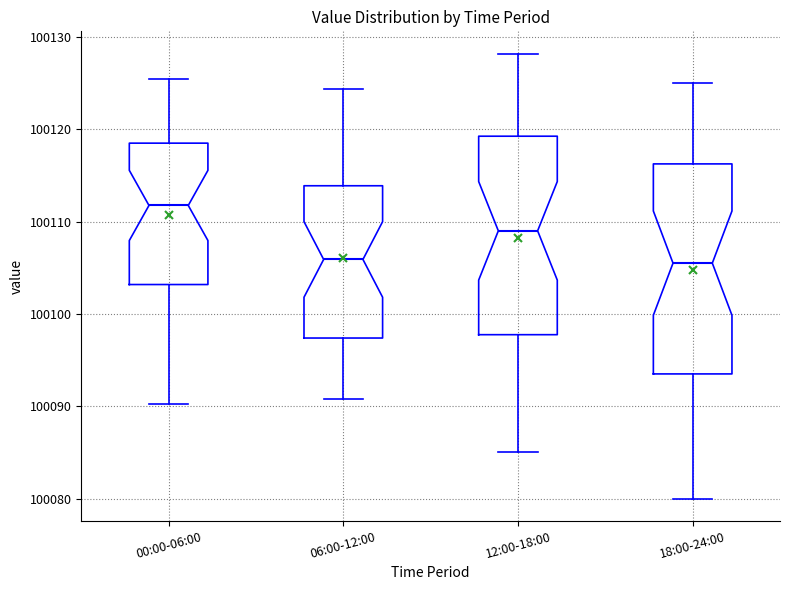

Reading left to right, transcribe this box plot: for each box, give where its median line is, the range the box spans, and where its two whiskers end, as read against the y-axis. The values are not printed on the chart, so give them approximately, as read against the axis.

00:00-06:00: median 100112, box 100103 to 100118, whiskers 100090 to 100125
06:00-12:00: median 100106, box 100097 to 100114, whiskers 100091 to 100124
12:00-18:00: median 100109, box 100098 to 100119, whiskers 100085 to 100128
18:00-24:00: median 100106, box 100094 to 100116, whiskers 100080 to 100125